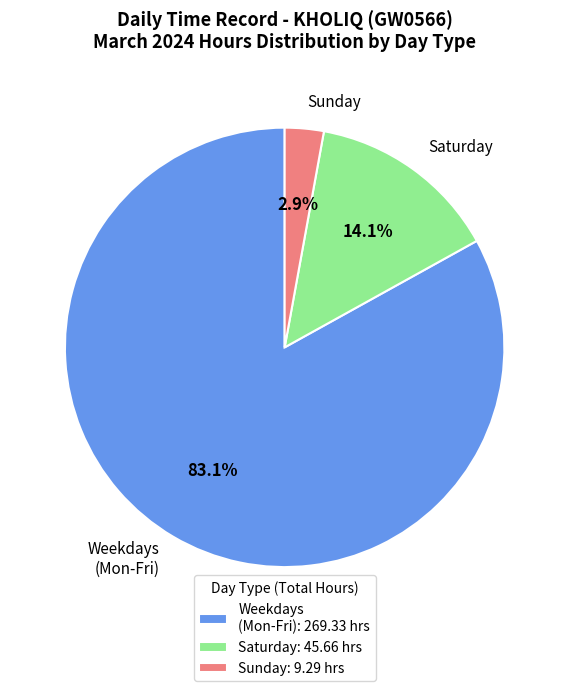

Count the number of slices in the pie.

3